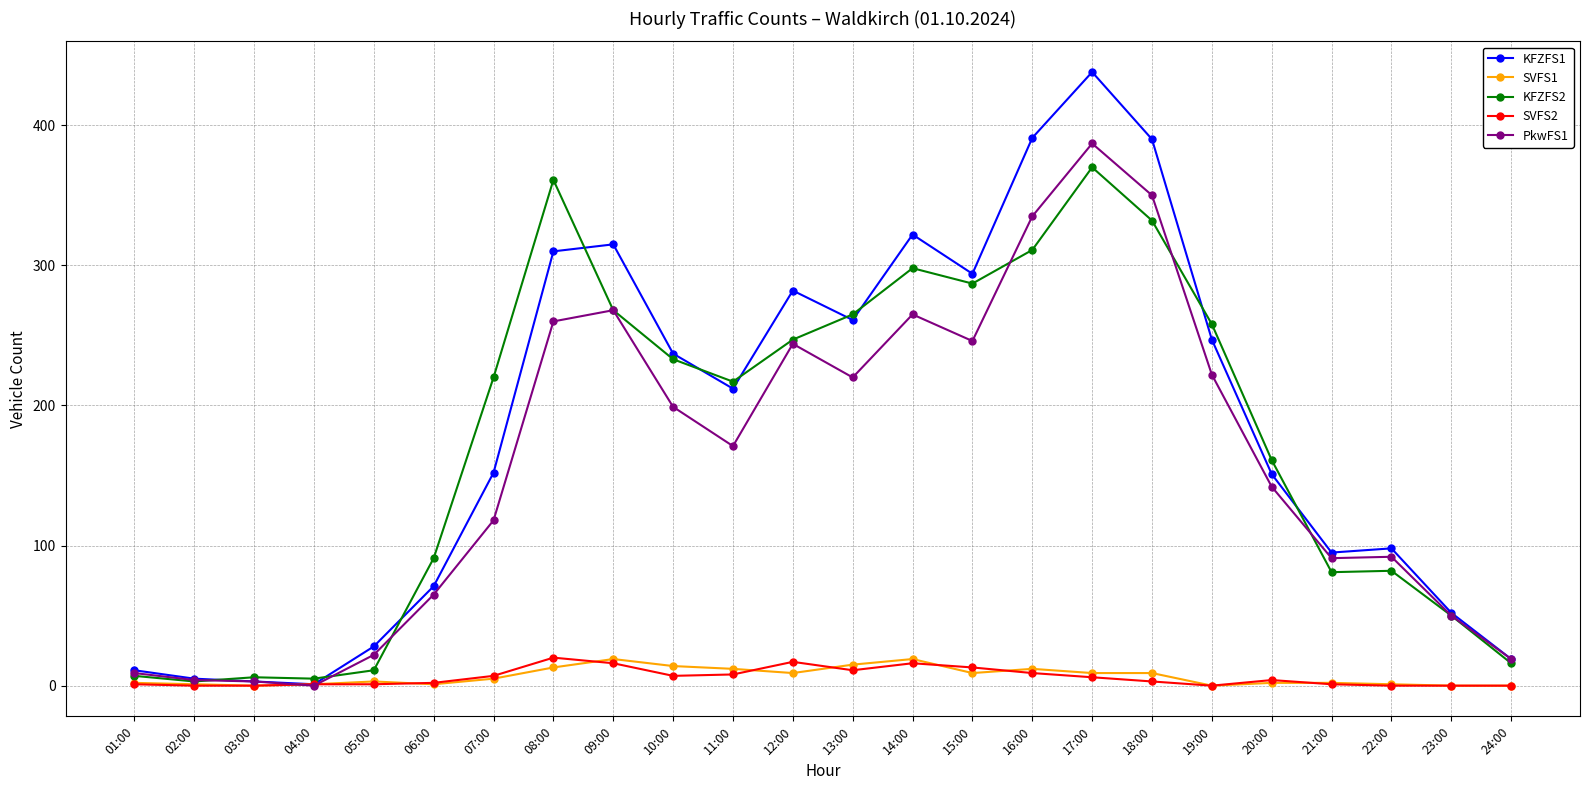

What is the label of the 18th point from the left?

18:00